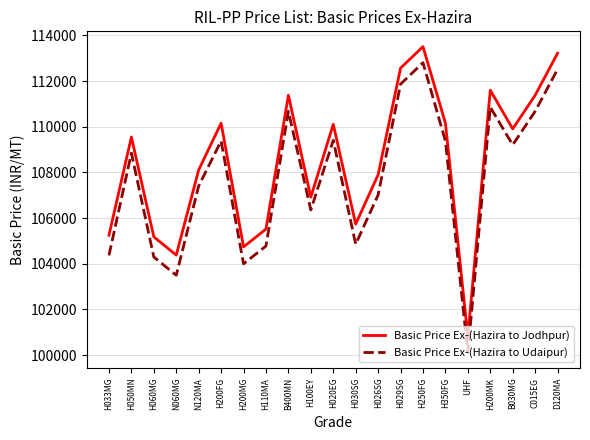

At which label is Basic Price Ex-(Hazira to Jodhpur) closest to 107157?

H100EY